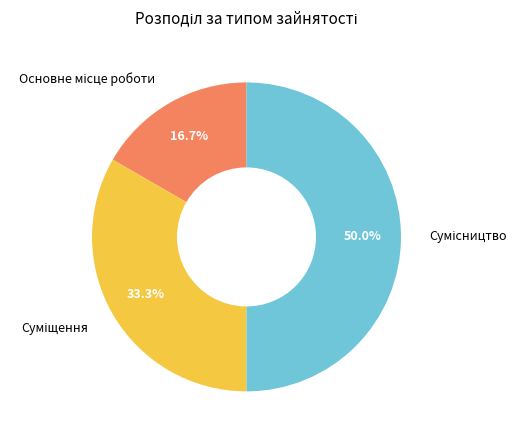

To the nearest percent, what is the average slice percentage?

33%